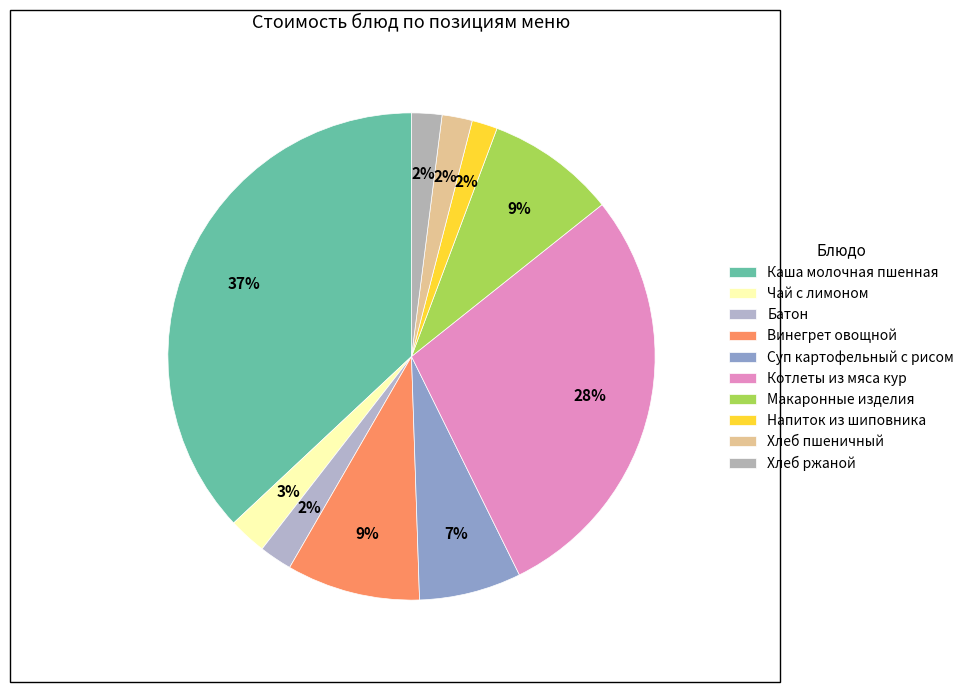

What percentage is the Каша молочная пшенная slice, to the nearest percent?

37%